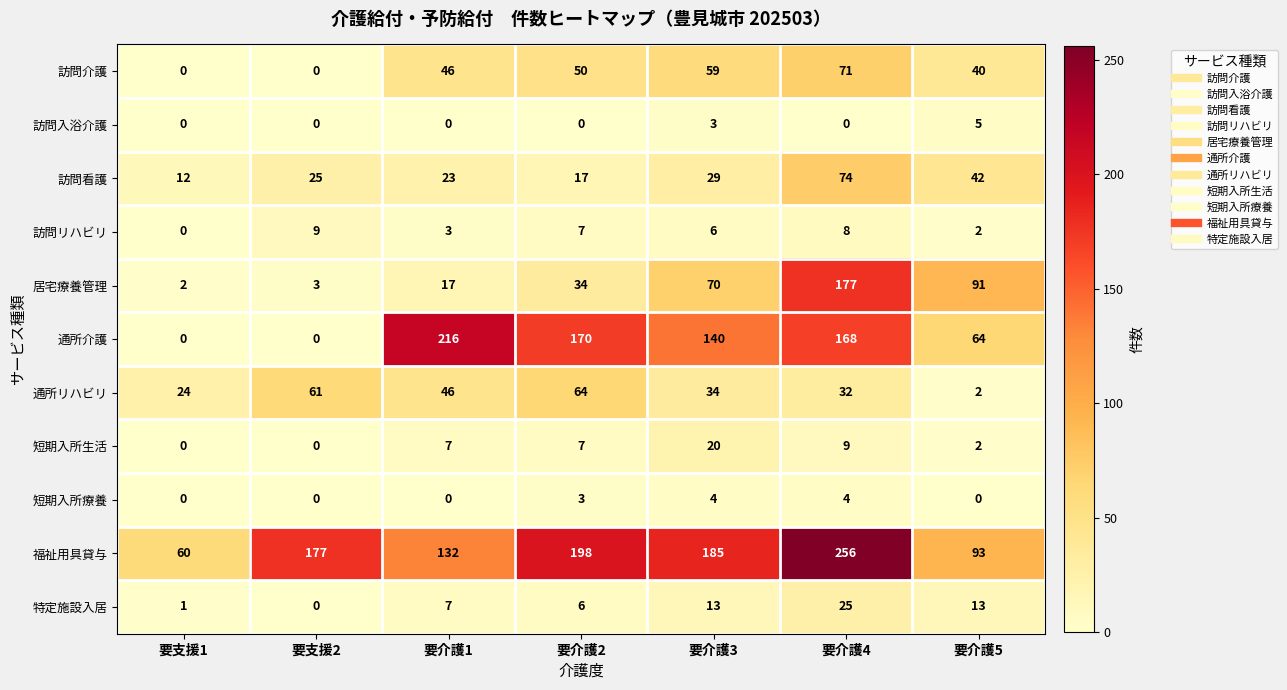

At which category is the sum across all series the highest?

要介護4